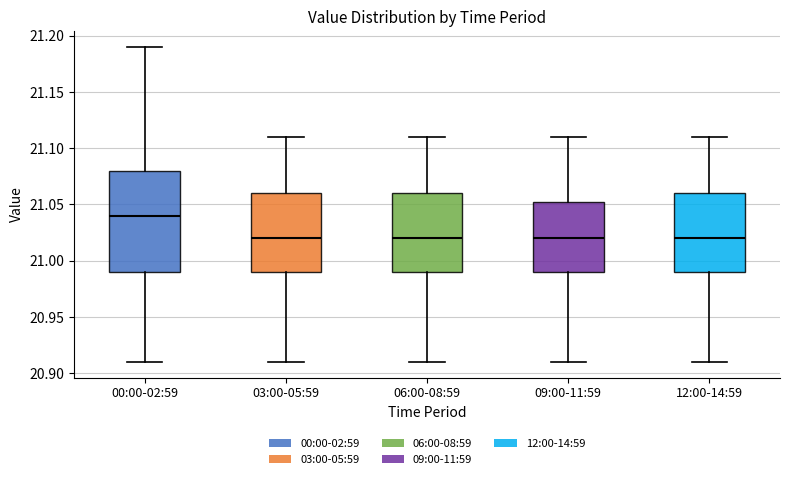

Reading left to right, read every box against the y-axis: the position of its median line, the range the box covers, and the ends of its whiskers. The values are not printed on the chart, so give them approximately, as read against the axis.

00:00-02:59: median 21.040, box 20.990 to 21.080, whiskers 20.910 to 21.190
03:00-05:59: median 21.020, box 20.990 to 21.060, whiskers 20.910 to 21.110
06:00-08:59: median 21.020, box 20.990 to 21.060, whiskers 20.910 to 21.110
09:00-11:59: median 21.020, box 20.990 to 21.055, whiskers 20.910 to 21.110
12:00-14:59: median 21.020, box 20.990 to 21.060, whiskers 20.910 to 21.110